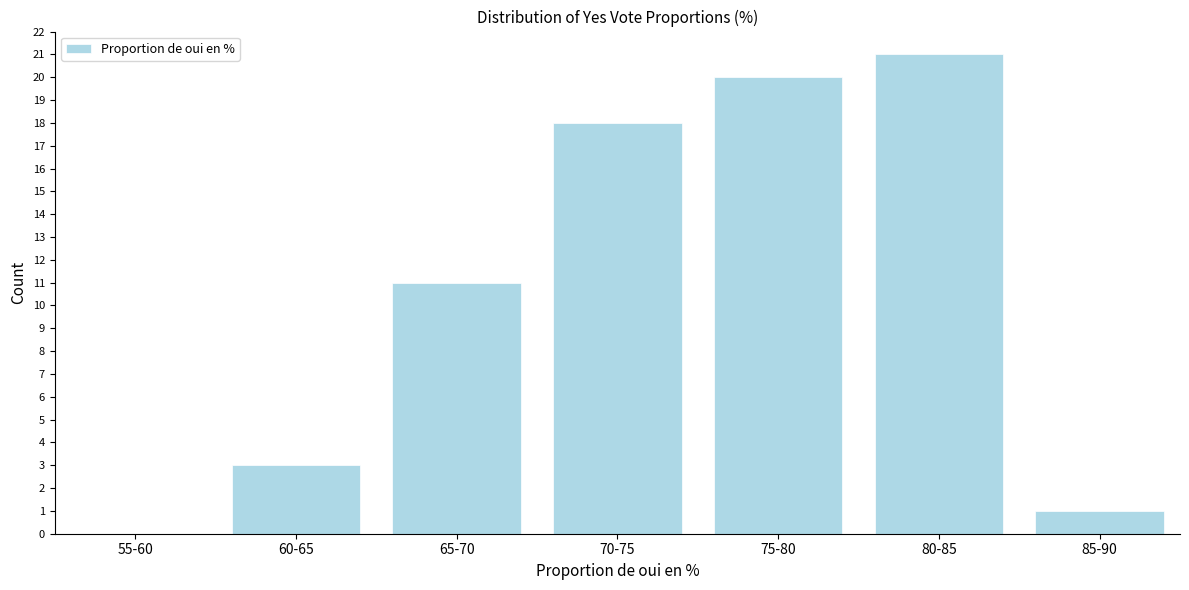

Reading left to right, what are all the values shown in this chart?

55-60=0	60-65=3	65-70=11	70-75=18	75-80=20	80-85=21	85-90=1